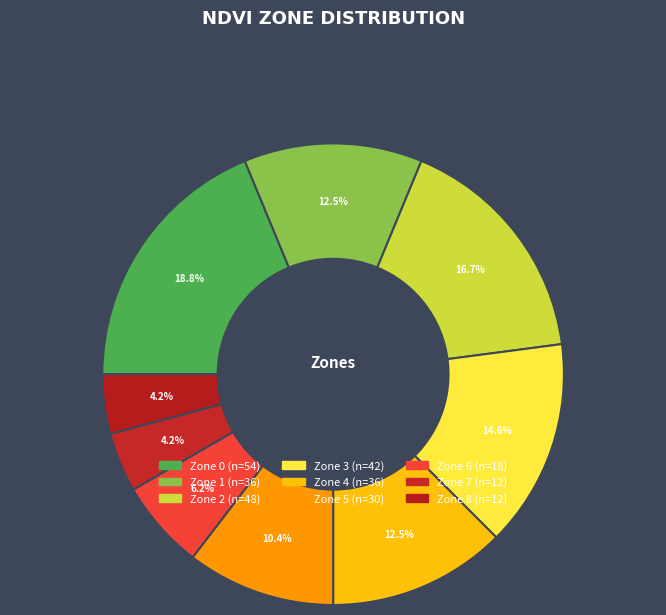

How many slices are in this pie chart?

9